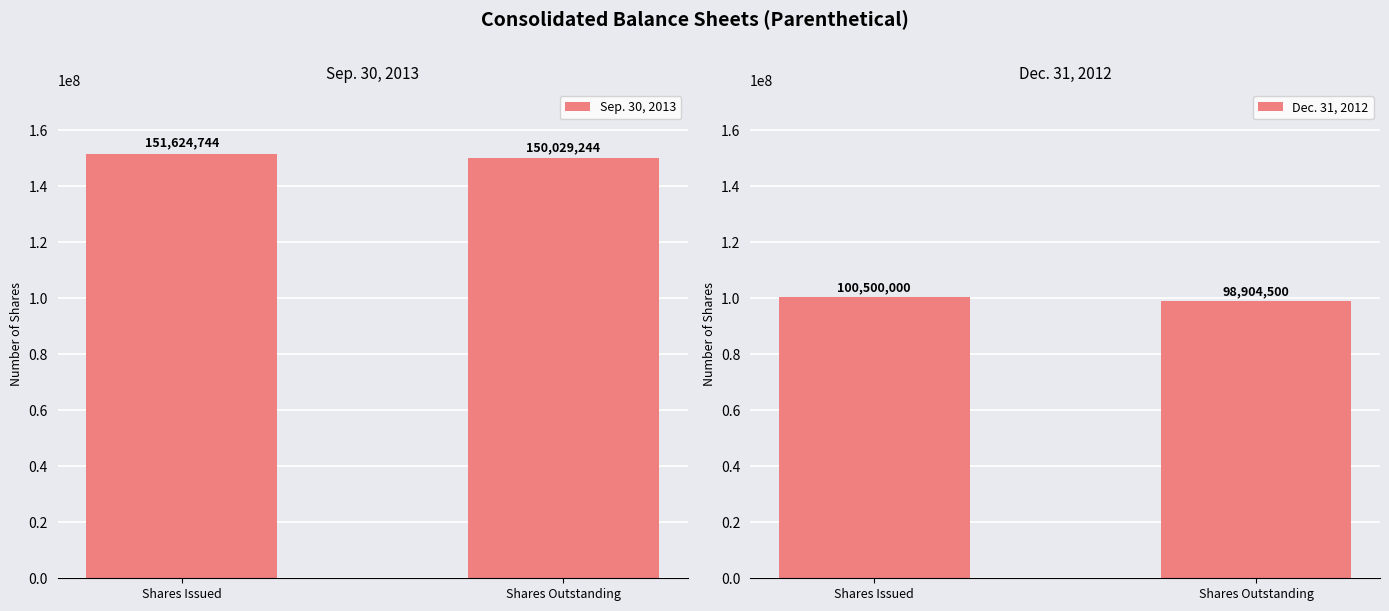

What is the sum of the Dec. 31, 2012 values at Shares Outstanding and Shares Issued?

199404500